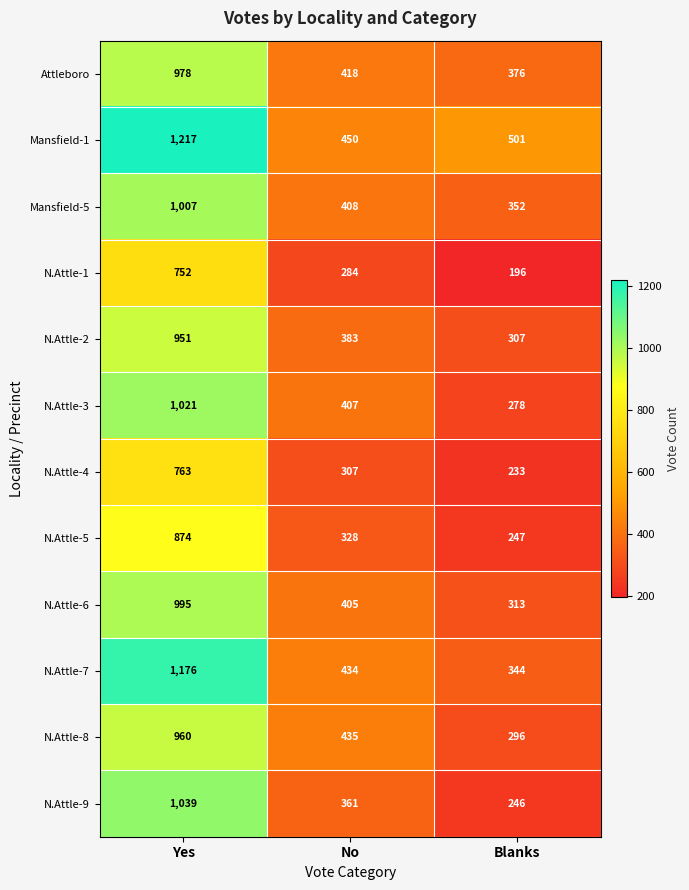

Count the number of categories in the chart.

3